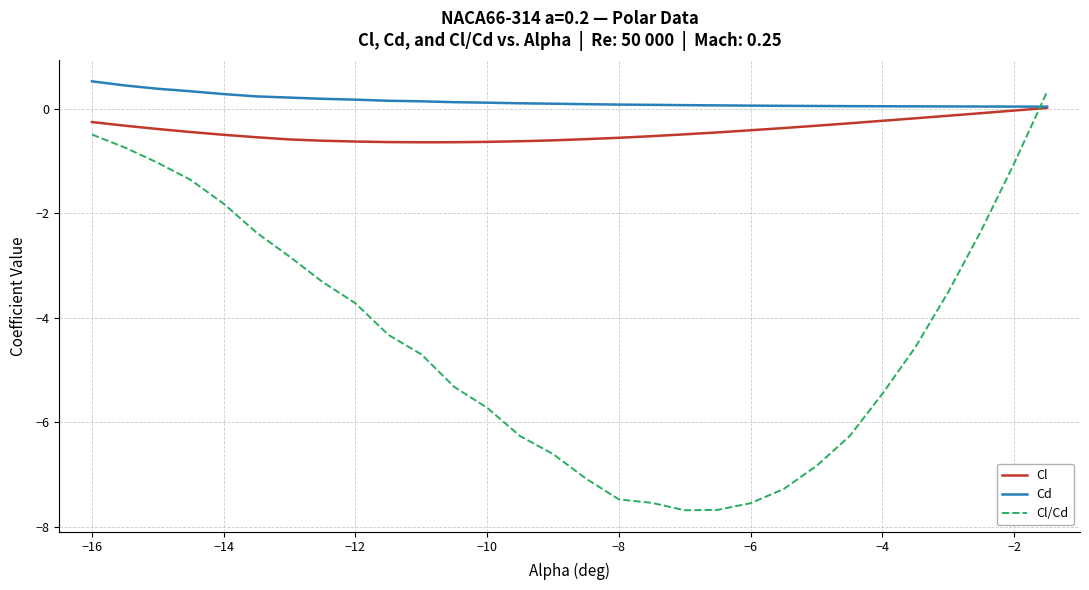

What is the minimum value shown in the chart?

-7.7